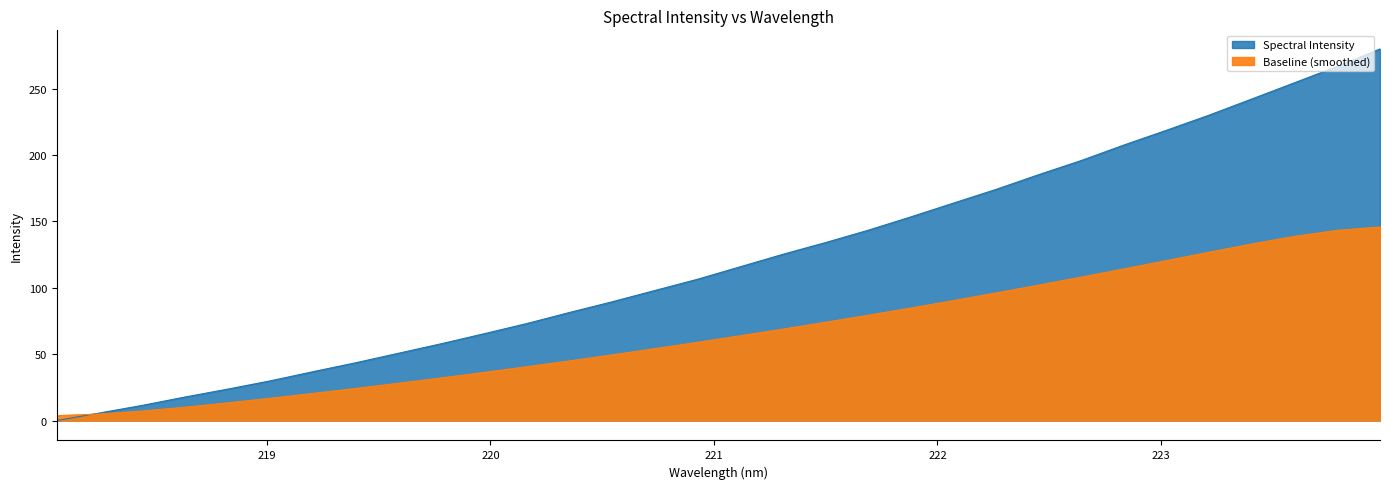

What is the change in value from 219.3979 to 219.589?

+7.1